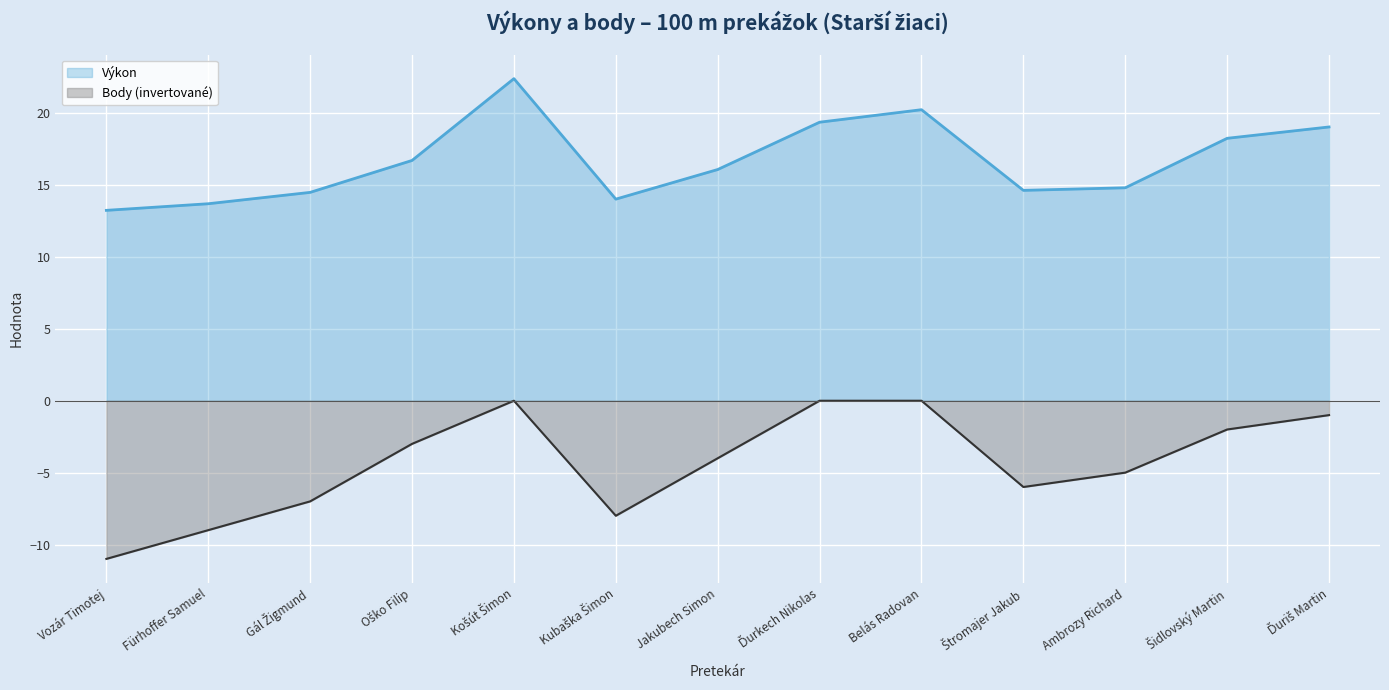

At which category does Body reach its first local valley?

Kubaška Šimon